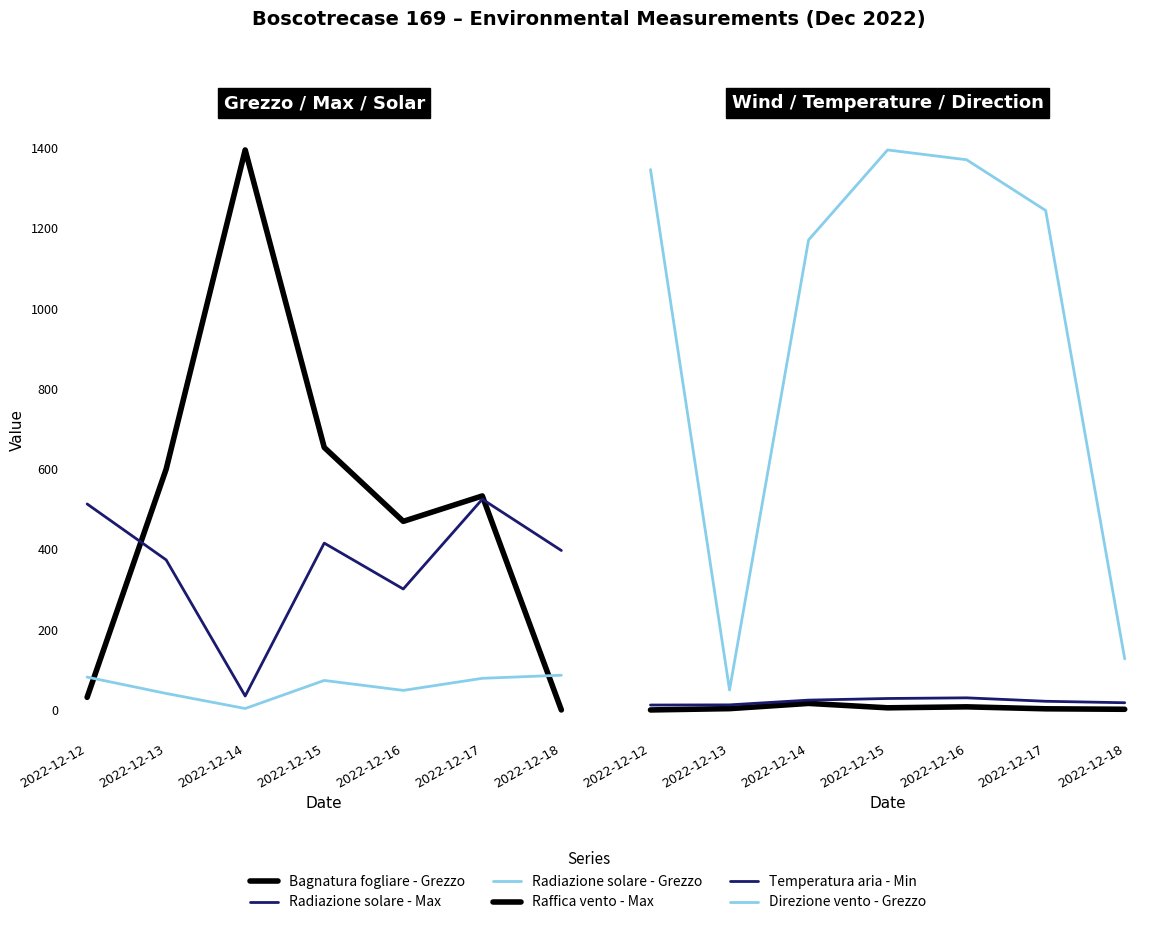

Which series has the largest total across all categories?

Bagnatura fogliare - Grezzo